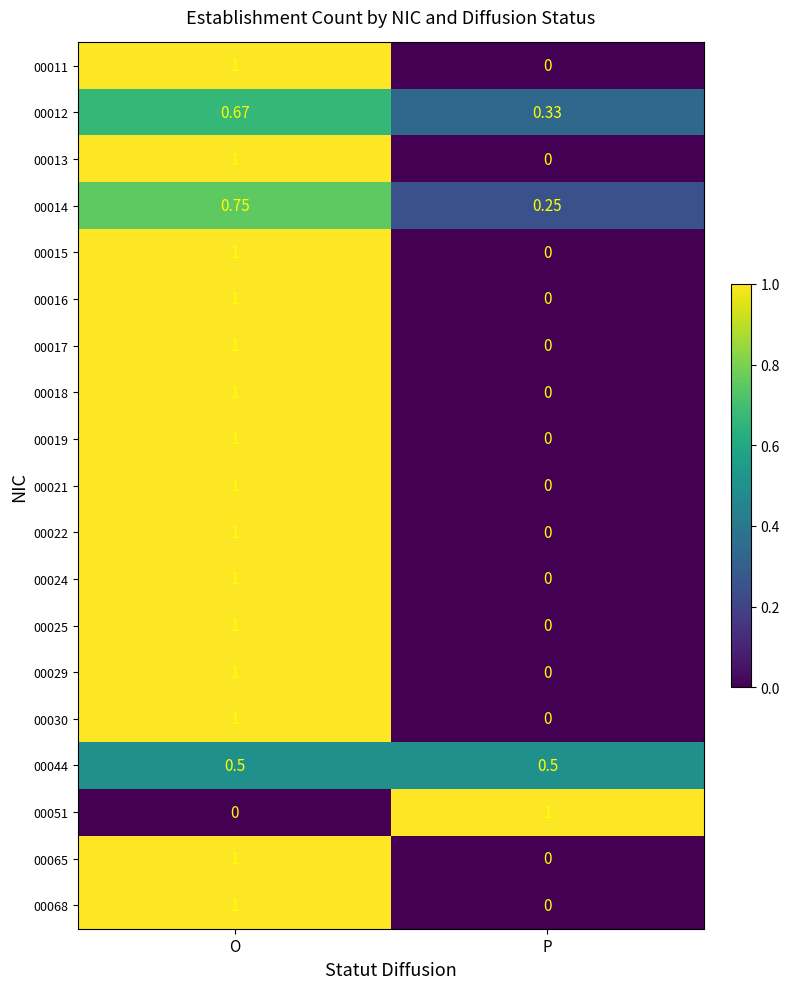

Where is 00019 nearest to the value 0?

P